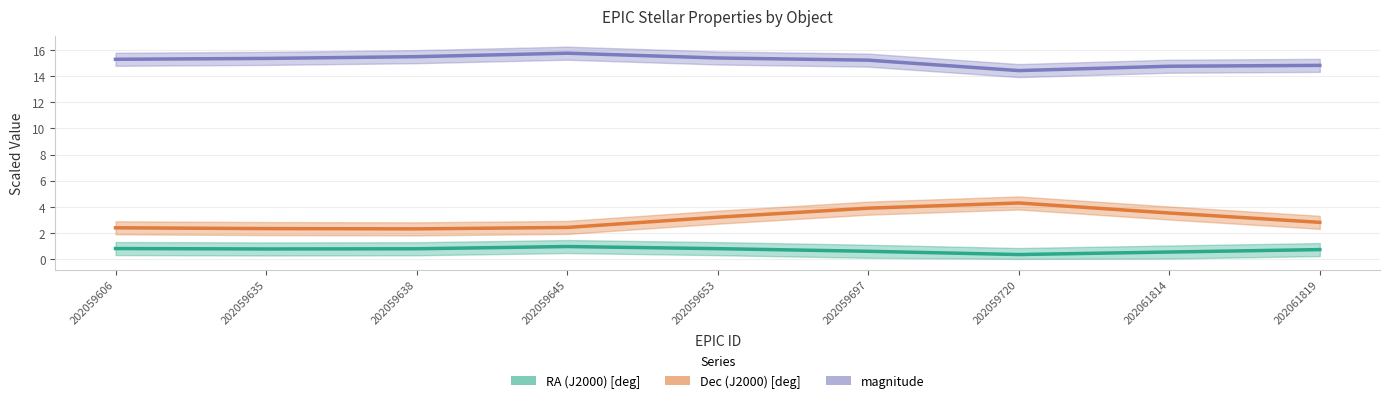

Which series has the largest range (max minus min)?

Dec (J2000) [deg]